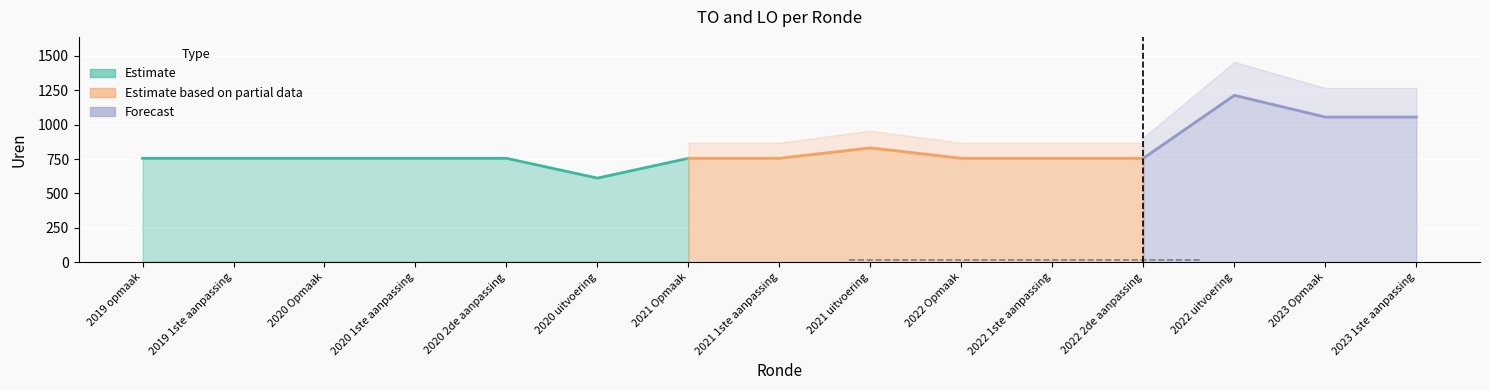

What is the greatest value displayed?

1214